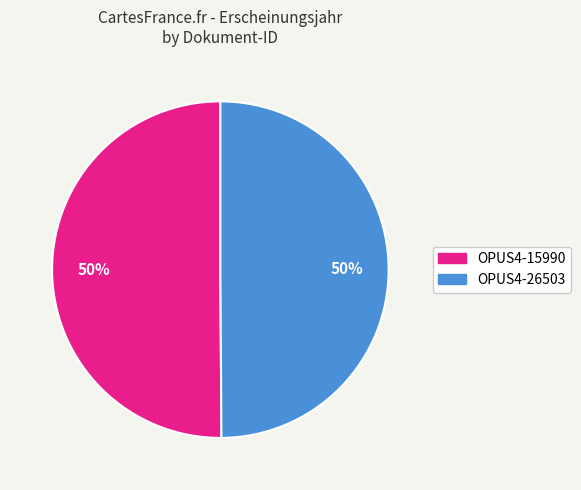

Approximately how many times larger is the value at OPUS4-26503 compared to OPUS4-15990?

1.0